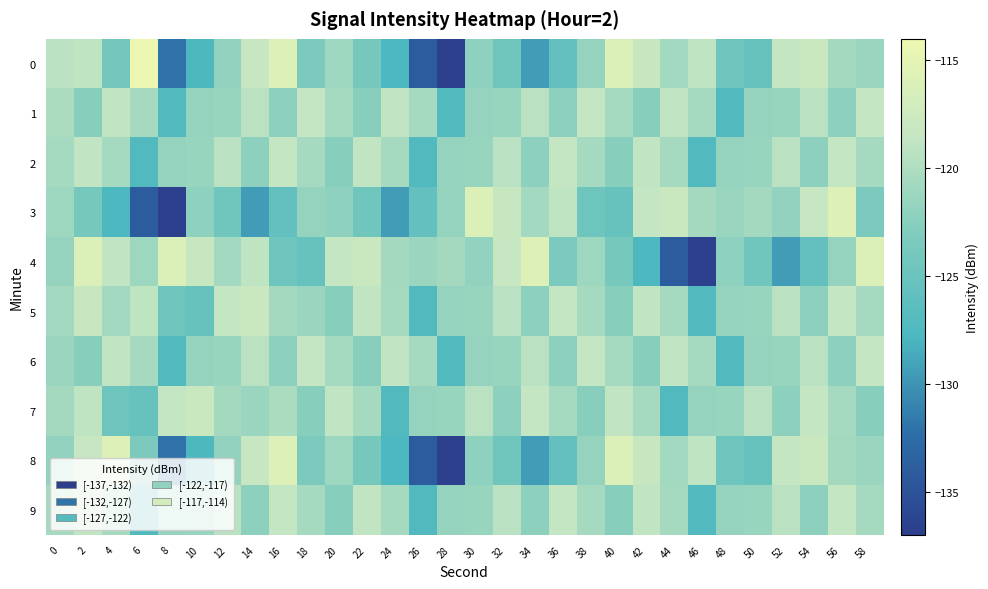

Reading left to right, list all the values displayed in this chart.

0: 0=-119.2	2=-118.9	4=-124.1	6=-114.3	8=-132.1	10=-127.7	12=-121.9	14=-118.3	16=-116.0	18=-123.3	20=-121.1	22=-123.9	24=-127.8	26=-134.1	28=-136.7	30=-122.1	32=-124.4	34=-129.5	36=-125.6	38=-121.6	40=-116.0	42=-118.3	44=-120.8	46=-118.9	48=-124.6	50=-125.2	52=-118.5	54=-117.9	56=-120.7	58=-121.3
1: 0=-120.2	2=-122.6	4=-118.8	6=-120.6	8=-127.2	10=-121.7	12=-121.5	14=-119.3	16=-122.2	18=-118.4	20=-120.6	22=-122.6	24=-118.8	26=-120.6	28=-127.2	30=-121.7	32=-121.5	34=-119.3	36=-122.2	38=-118.4	40=-120.6	42=-122.6	44=-118.8	46=-120.6	48=-127.2	50=-121.7	52=-121.5	54=-119.3	56=-122.2	58=-118.4
2: 0=-120.6	2=-118.8	4=-120.6	6=-127.2	8=-121.7	10=-121.5	12=-119.3	14=-122.2	16=-118.4	18=-120.6	20=-122.6	22=-118.8	24=-120.6	26=-127.2	28=-121.7	30=-121.5	32=-119.3	34=-122.2	36=-118.4	38=-120.6	40=-122.6	42=-118.8	44=-120.6	46=-127.2	48=-121.7	50=-121.5	52=-119.3	54=-122.2	56=-118.4	58=-120.6
3: 0=-121.1	2=-123.9	4=-127.8	6=-134.1	8=-136.7	10=-122.1	12=-124.4	14=-129.5	16=-125.6	18=-121.6	20=-122.1	22=-124.4	24=-129.5	26=-125.6	28=-121.6	30=-116.0	32=-118.3	34=-120.8	36=-118.9	38=-124.6	40=-125.2	42=-118.5	44=-117.9	46=-120.7	48=-121.3	50=-120.7	52=-121.9	54=-118.3	56=-116.0	58=-123.3
4: 0=-121.6	2=-116.0	4=-118.8	6=-121.1	8=-116.0	10=-118.3	12=-120.8	14=-118.9	16=-124.6	18=-125.2	20=-118.5	22=-117.9	24=-120.7	26=-121.3	28=-120.7	30=-121.9	32=-118.3	34=-116.0	36=-123.3	38=-121.1	40=-123.9	42=-127.8	44=-134.1	46=-136.7	48=-122.1	50=-124.4	52=-129.5	54=-125.6	56=-121.6	58=-116.0
5: 0=-120.8	2=-118.3	4=-120.8	6=-118.9	8=-124.6	10=-125.2	12=-118.5	14=-117.9	16=-120.7	18=-121.3	20=-122.6	22=-118.8	24=-120.6	26=-127.2	28=-121.7	30=-121.5	32=-119.3	34=-122.2	36=-118.4	38=-120.6	40=-122.6	42=-118.8	44=-120.6	46=-127.2	48=-121.7	50=-121.5	52=-119.3	54=-122.2	56=-118.4	58=-120.6
6: 0=-121.3	2=-122.6	4=-118.8	6=-120.6	8=-127.2	10=-121.7	12=-121.5	14=-119.3	16=-122.2	18=-118.4	20=-120.6	22=-122.6	24=-118.8	26=-120.6	28=-127.2	30=-121.7	32=-121.5	34=-119.3	36=-122.2	38=-118.4	40=-120.6	42=-122.6	44=-118.8	46=-120.6	48=-127.2	50=-121.7	52=-121.5	54=-119.3	56=-122.2	58=-118.4
7: 0=-120.7	2=-118.9	4=-124.6	6=-125.2	8=-118.5	10=-117.9	12=-120.7	14=-121.3	16=-120.2	18=-122.6	20=-118.8	22=-120.6	24=-127.2	26=-121.7	28=-121.5	30=-119.3	32=-122.2	34=-118.4	36=-120.6	38=-122.6	40=-118.8	42=-120.6	44=-127.2	46=-121.7	48=-121.5	50=-119.3	52=-122.2	54=-118.4	56=-120.6	58=-122.6
8: 0=-121.9	2=-118.3	4=-116.0	6=-123.3	8=-132.1	10=-127.7	12=-121.9	14=-118.3	16=-116.0	18=-123.3	20=-121.1	22=-123.9	24=-127.8	26=-134.1	28=-136.7	30=-122.1	32=-124.4	34=-129.5	36=-125.6	38=-121.6	40=-116.0	42=-118.3	44=-120.8	46=-118.9	48=-124.6	50=-125.2	52=-118.5	54=-117.9	56=-120.7	58=-121.3
9: 0=-120.6	2=-118.8	4=-120.6	6=-127.2	8=-121.7	10=-121.5	12=-119.3	14=-122.2	16=-118.4	18=-120.6	20=-122.6	22=-118.8	24=-120.6	26=-127.2	28=-121.7	30=-121.5	32=-119.3	34=-122.2	36=-118.4	38=-120.6	40=-122.6	42=-118.8	44=-120.6	46=-127.2	48=-121.7	50=-121.5	52=-119.3	54=-122.2	56=-118.4	58=-120.6